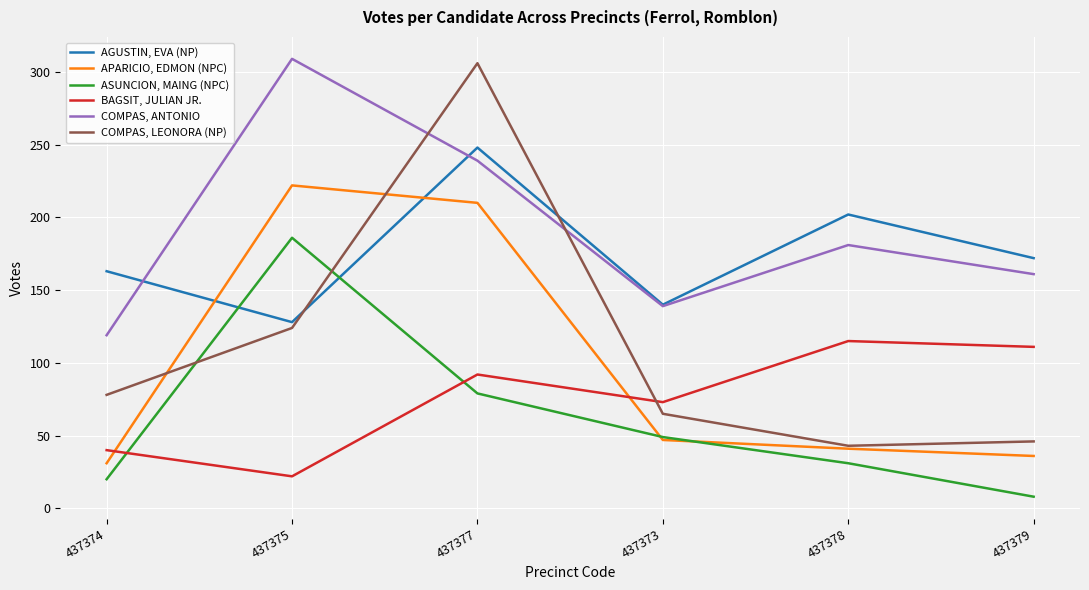

Is it true that COMPAS, ANTONIO equals 85 at 437378?

False